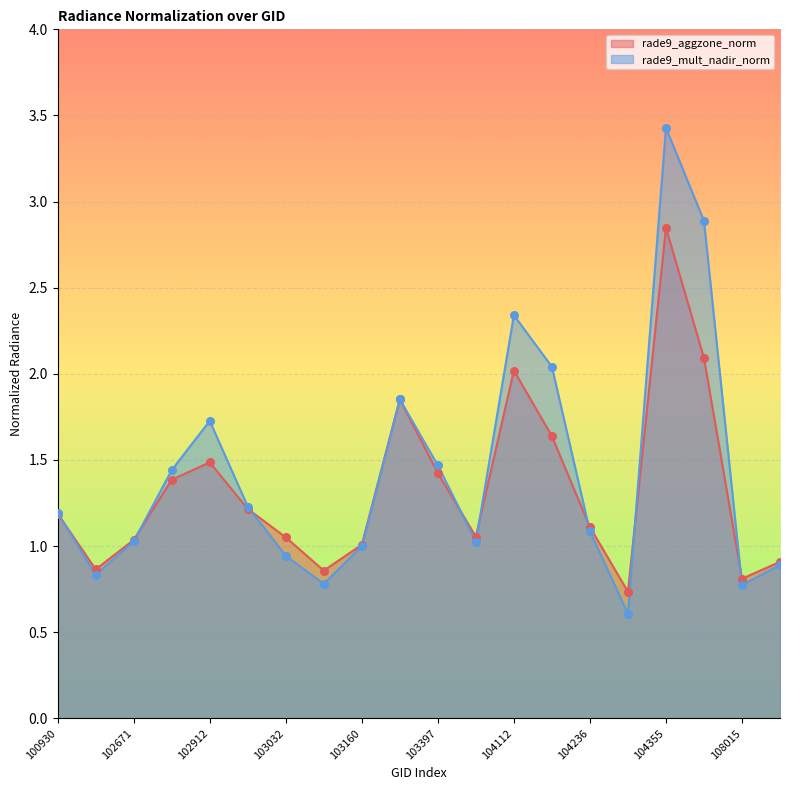

Which series has the widest spread of Y values?

rade9_mult_nadir_norm